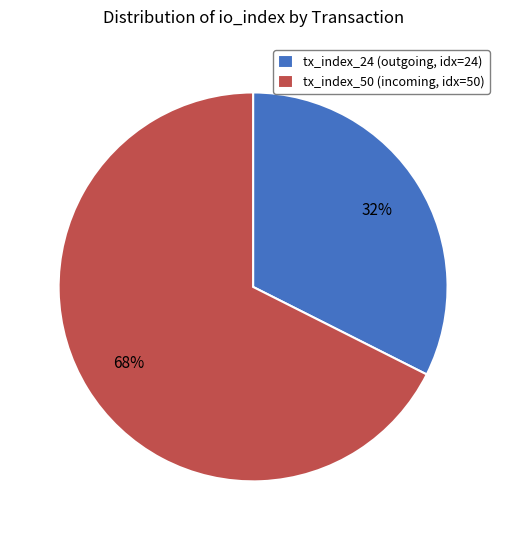

What percentage is the tx_index_50 slice, to the nearest percent?

68%